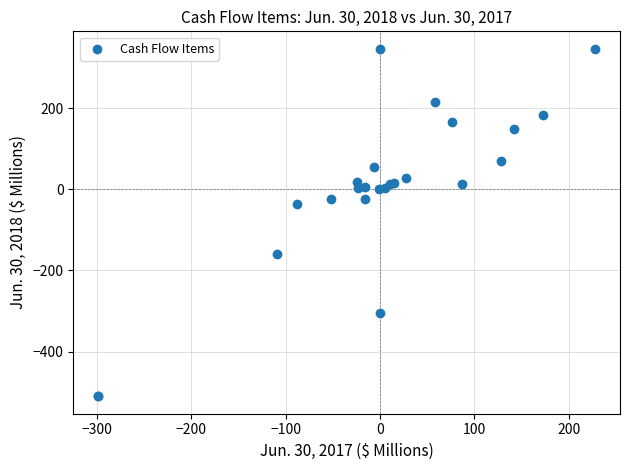

What Y value in the scatter plot is closest to -82?

-37